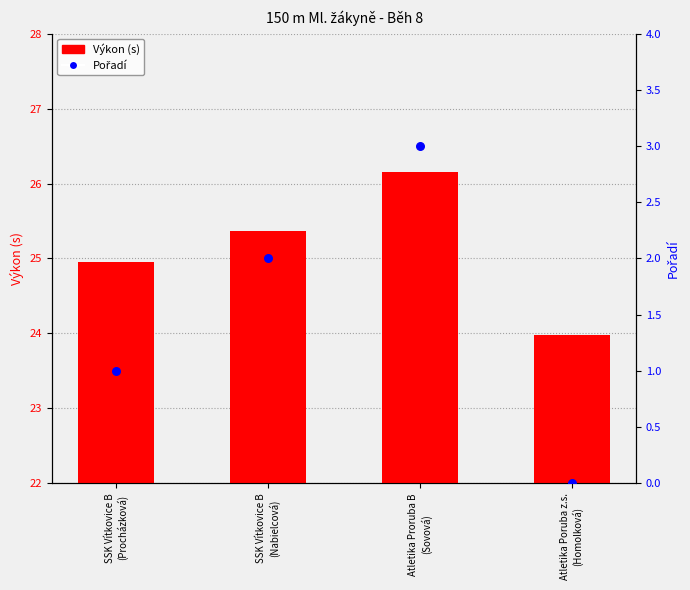

What is the total value across all series at SSK Vítkovice B
(Procházková)?

25.9